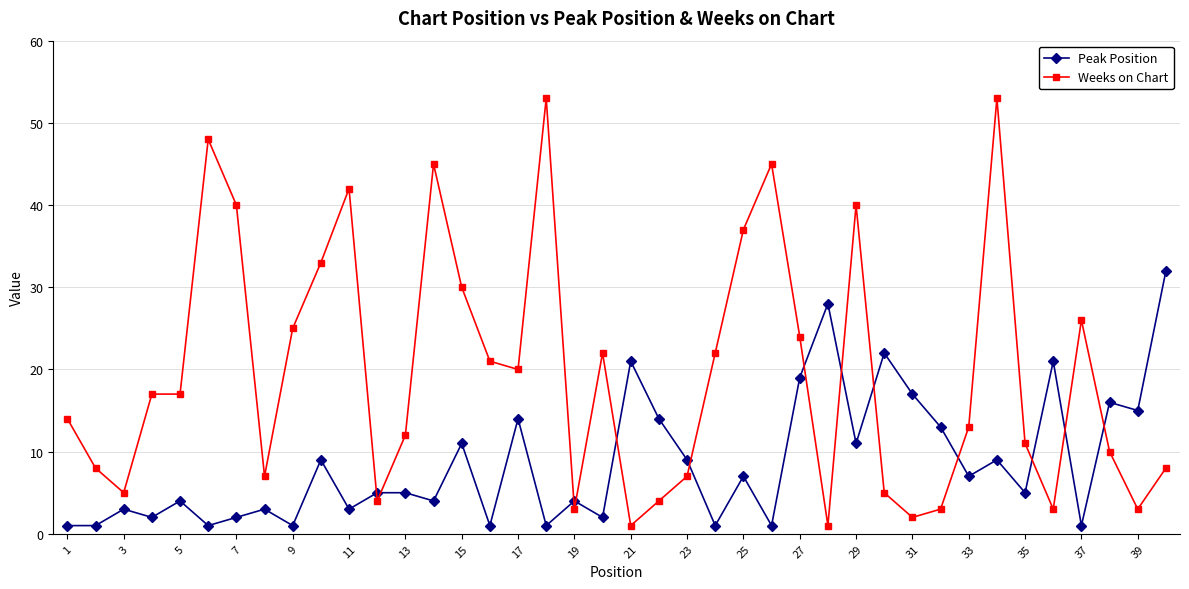

What is the sum of all Weeks on Chart values?

784